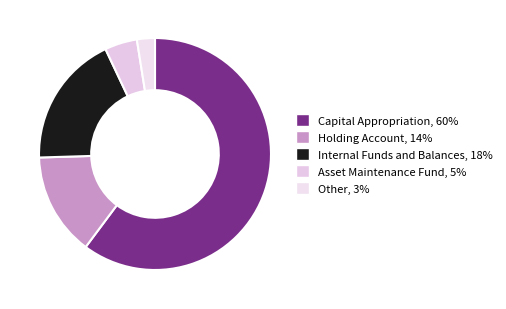

Is it true that Holding Account is 6% of the pie?

False